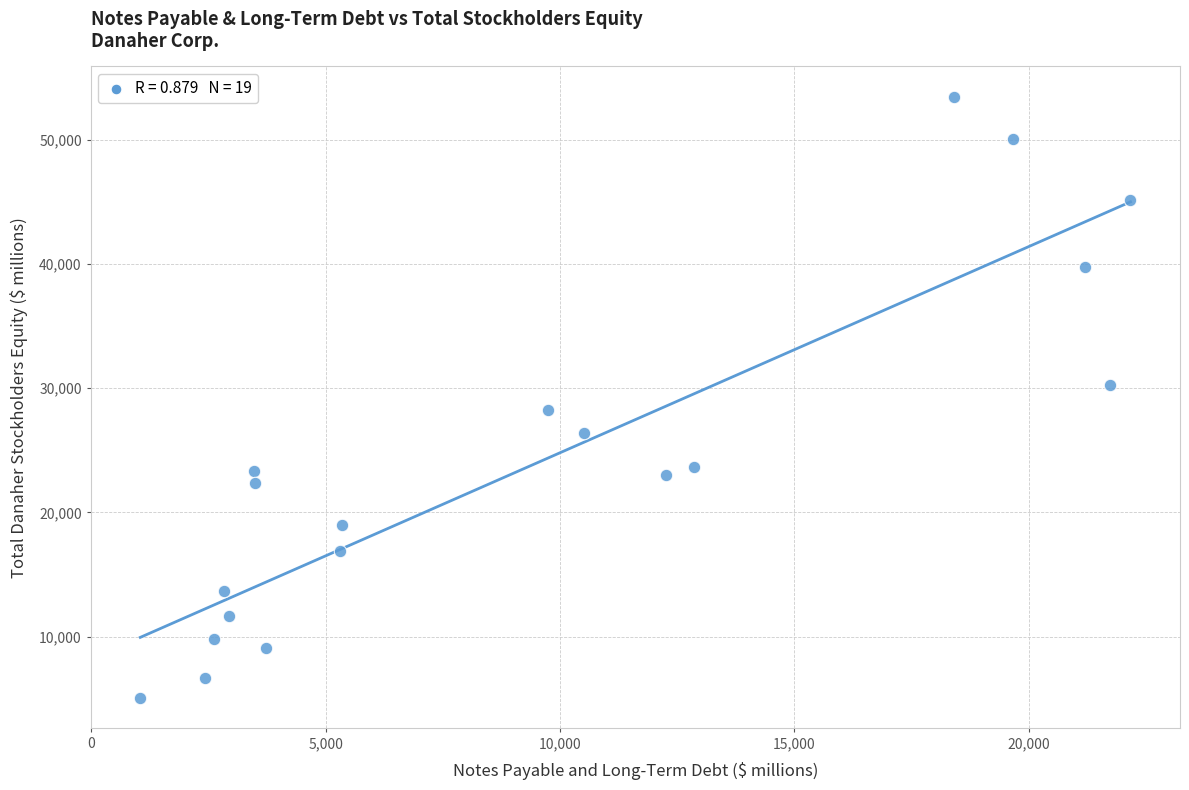

What is the range of X values (max minus min)?

21134